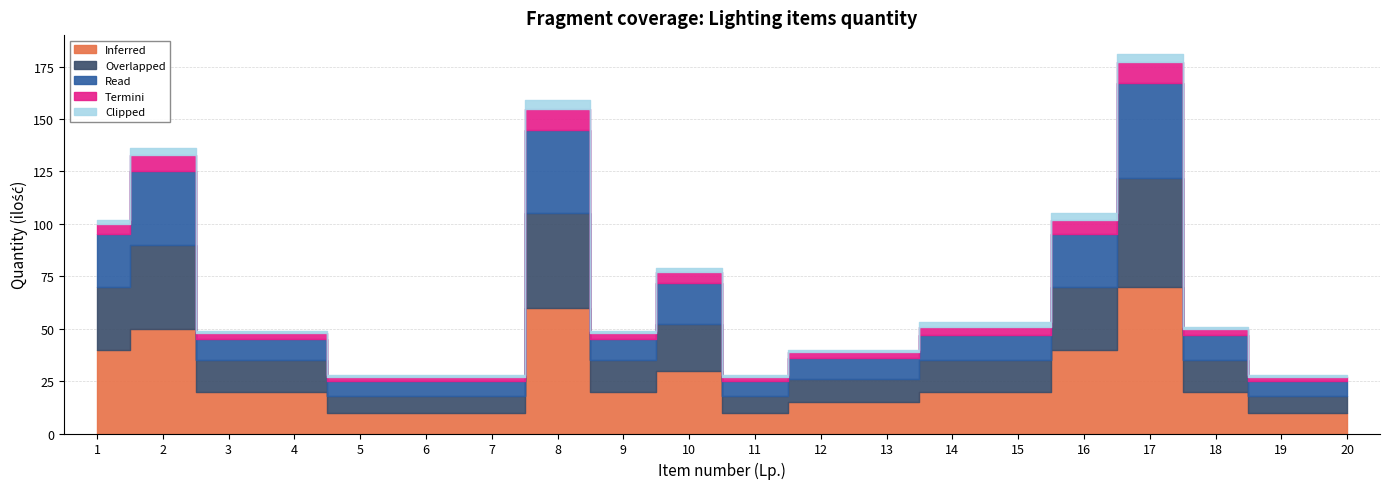

How many lines are shown in the chart?

5